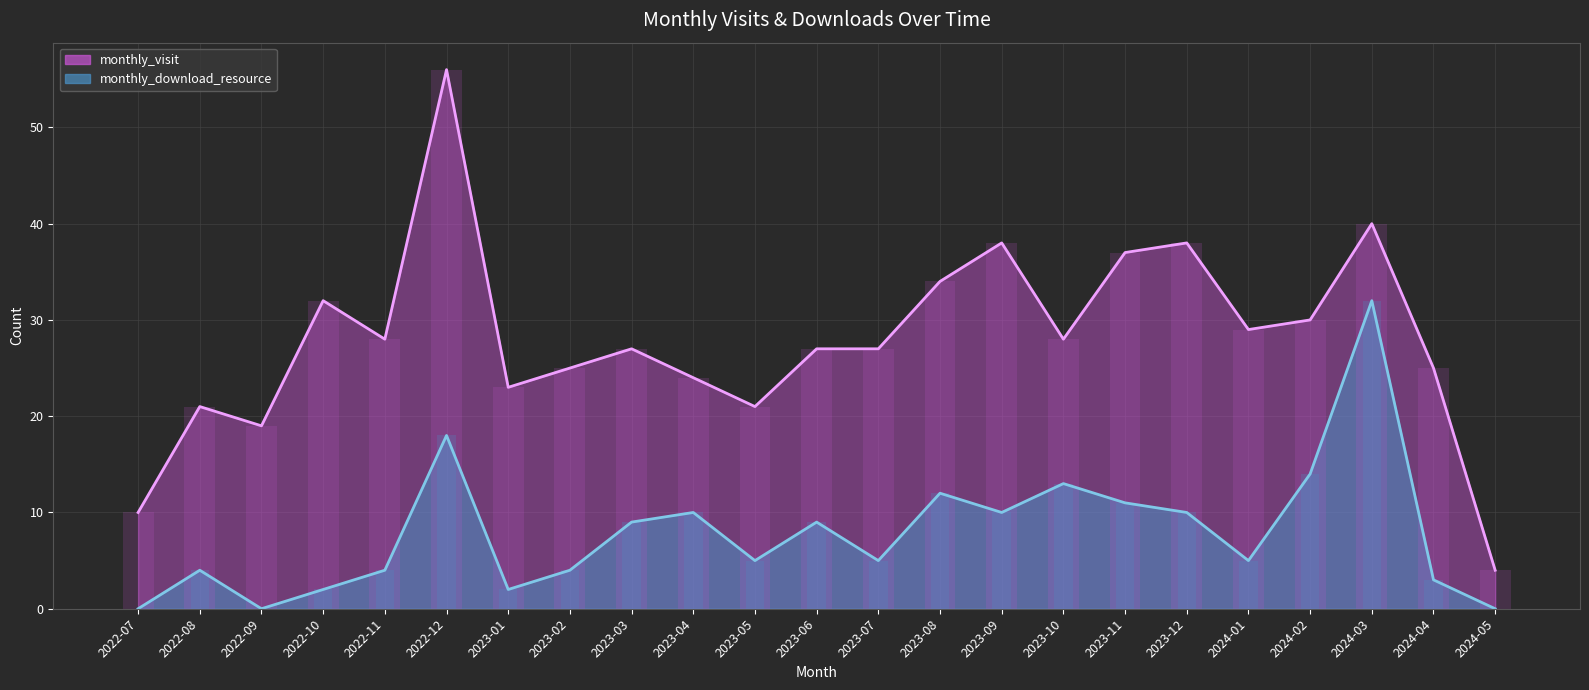

At which category is the sum across all series the highest?

2022-12